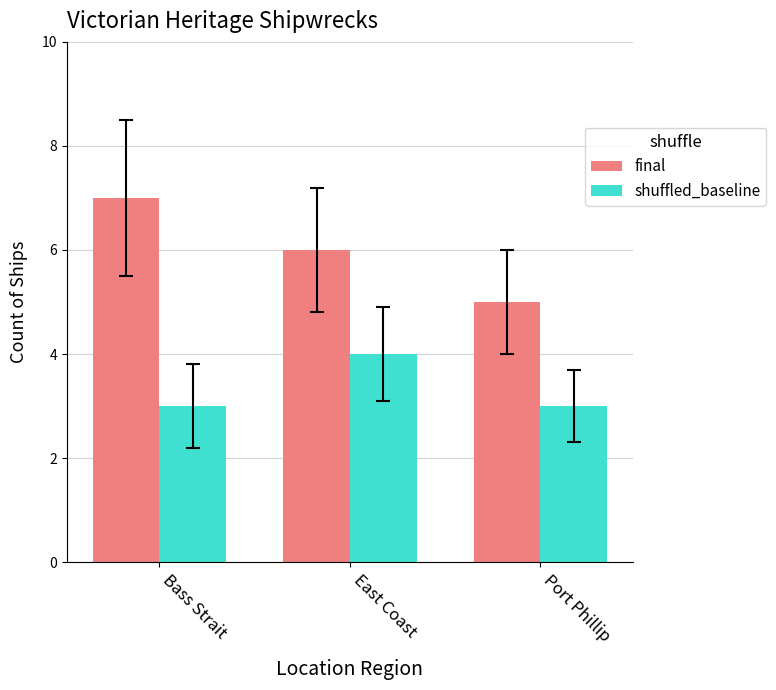

What are all the series names shown in the legend?

final, shuffled_baseline